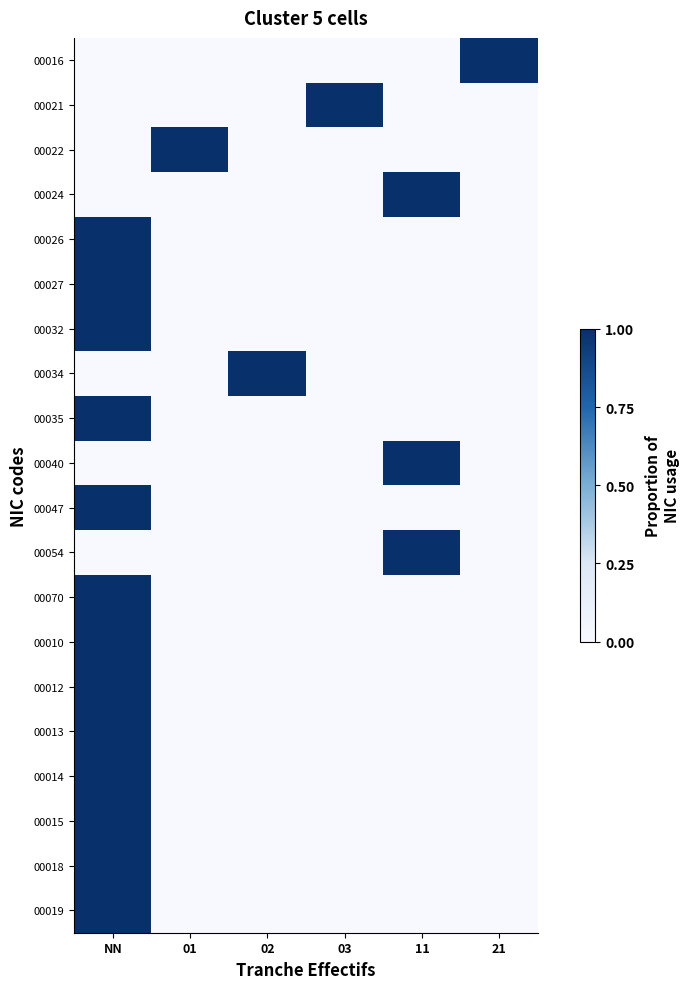

List the series in order of their peak value, highest first.

00016, 00021, 00022, 00024, 00026, 00027, 00032, 00034, 00035, 00040, 00047, 00054, 00070, 00010, 00012, 00013, 00014, 00015, 00018, 00019